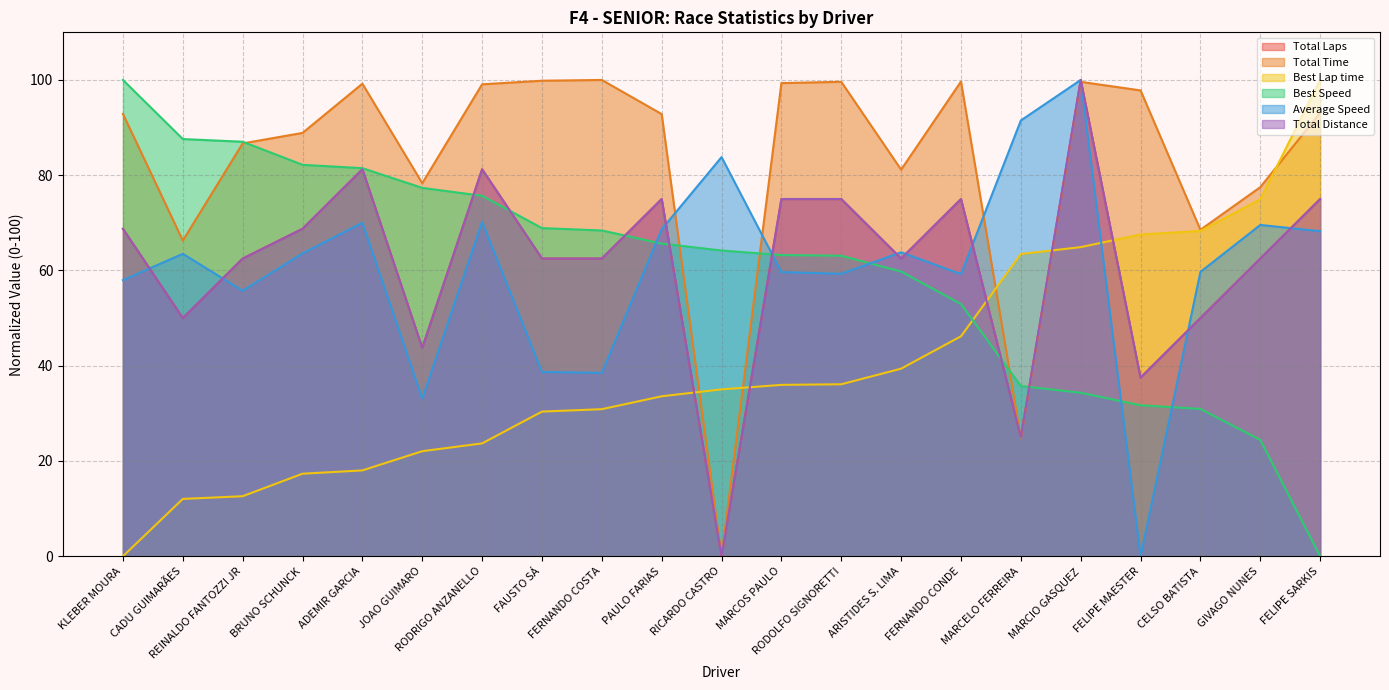

What is the sum of the Total Time values at JOAO GUIMARO and FERNANDO CONDE?

178.0